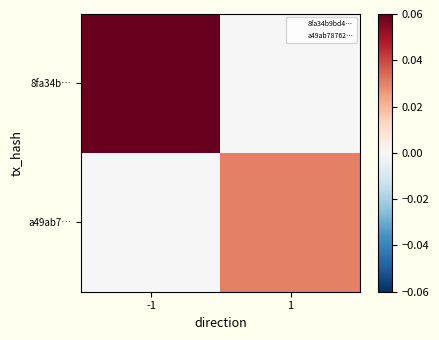

Reading left to right, extract all data points from this chart.

8fa34b…: -1=0.1	1=0.0
a49ab7…: -1=0.0	1=0.0